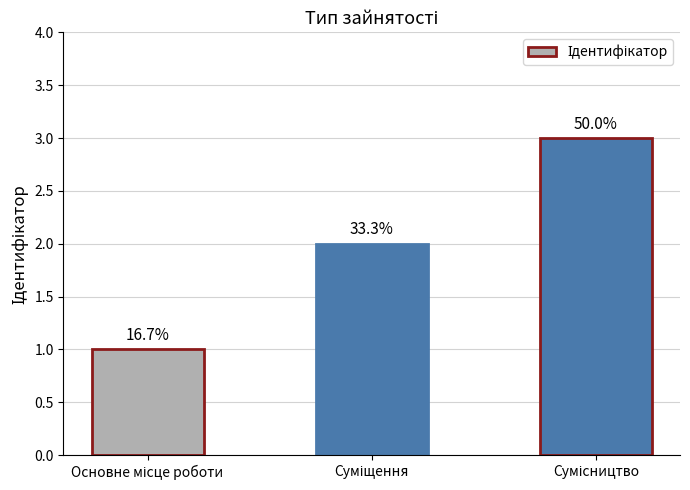

Reading left to right, transcribe all the data shown in this chart.

1	2	3